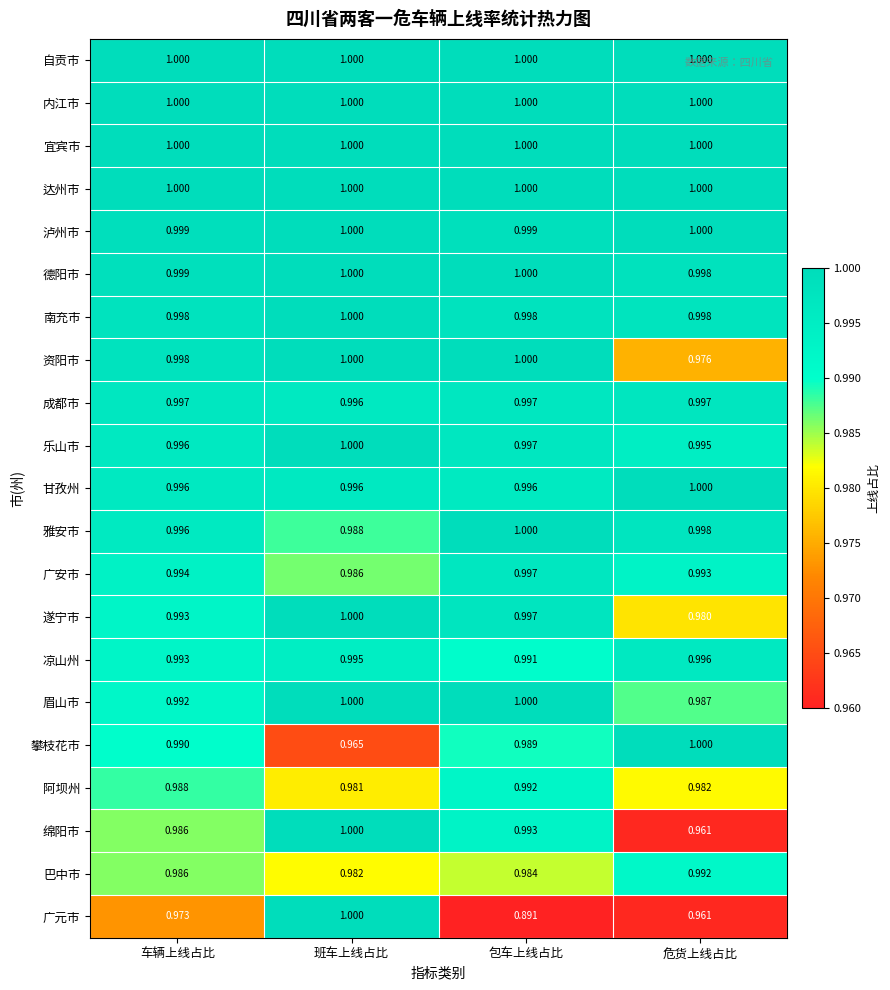

Is the value of 泸州市 at 班车上线占比 greater than the value of 攀枝花市 at 班车上线占比?

Yes